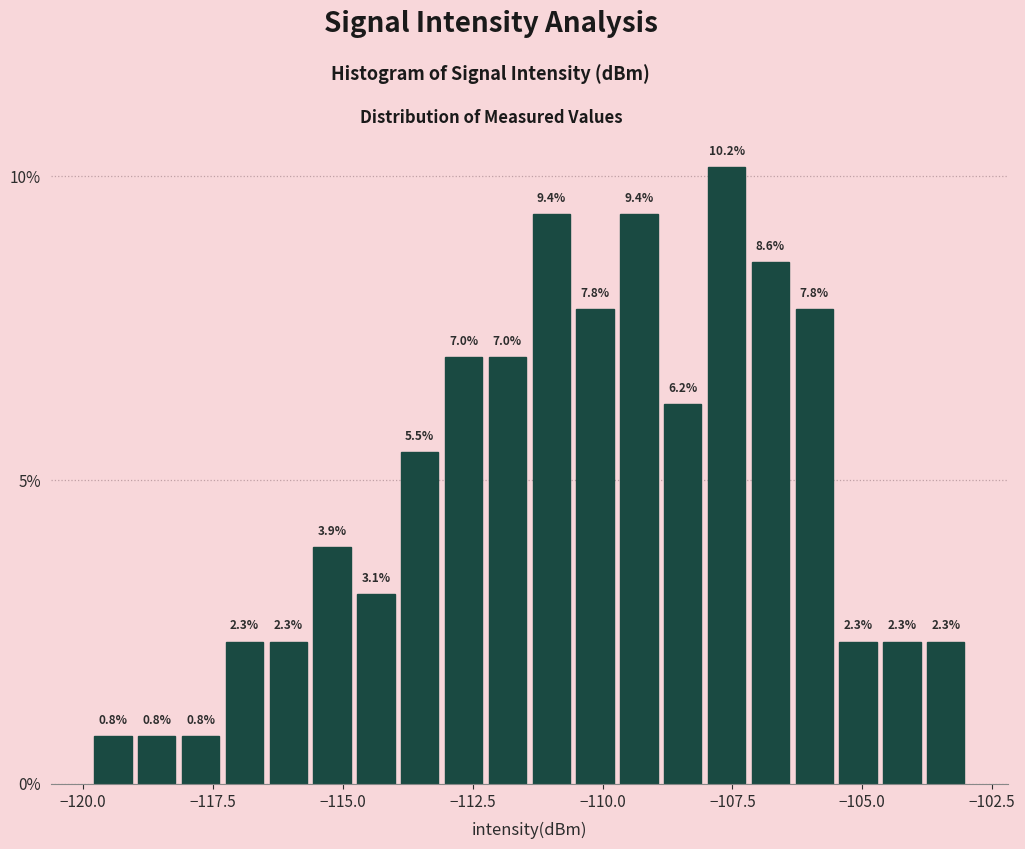

Around what value on the x-axis is the tallest bar? Give the approximate position of its centre, as read against the axis.

-107.5